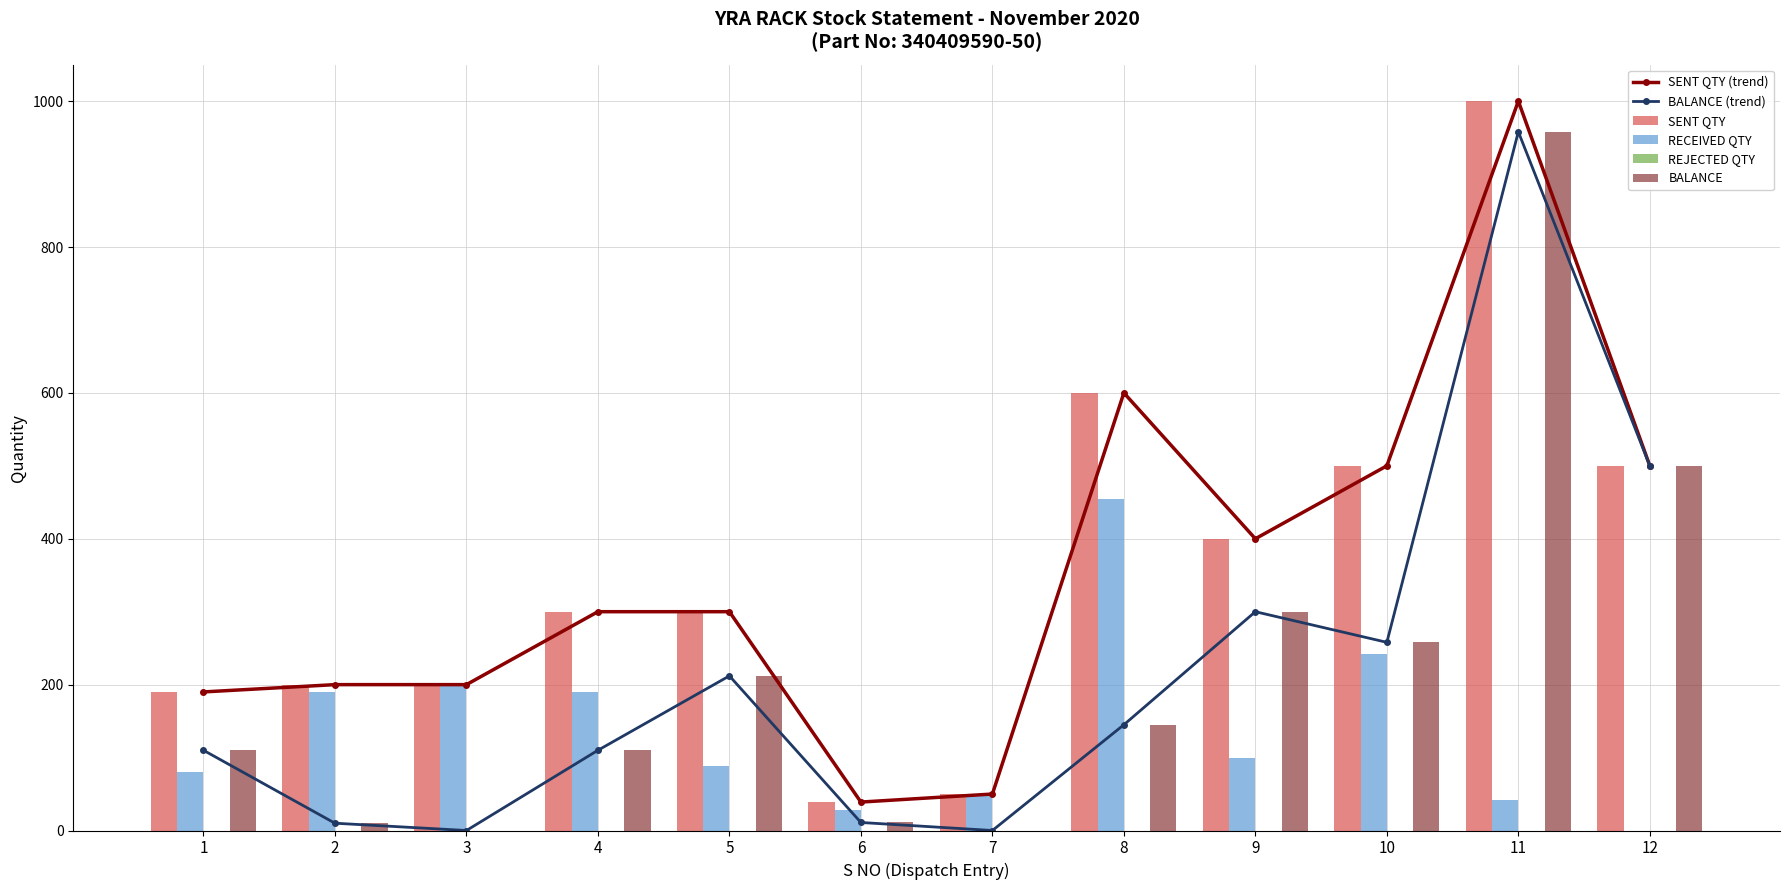

List the labels in order of REJECTED QTY value, smallest first.

1, 2, 3, 4, 5, 6, 7, 8, 9, 10, 11, 12